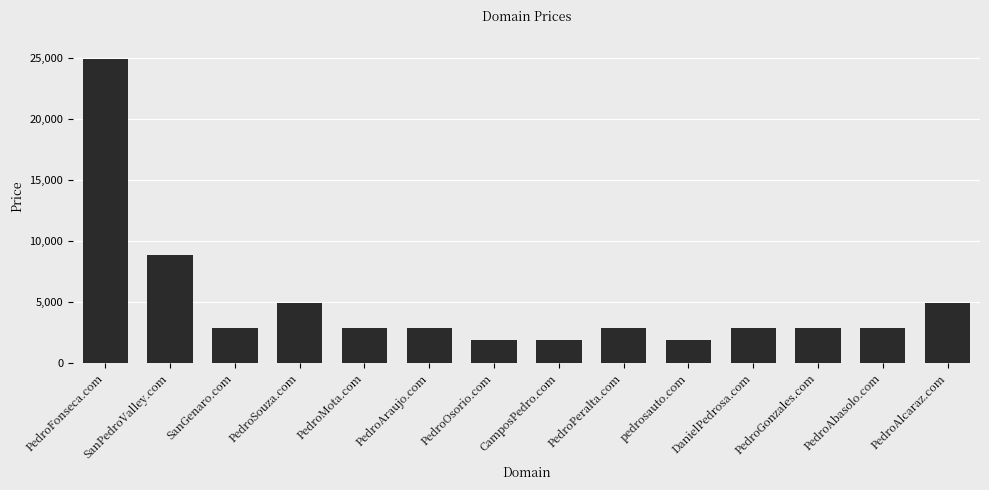

What is the change in value from SanPedroValley.com to PedroAlcaraz.com?

-4000